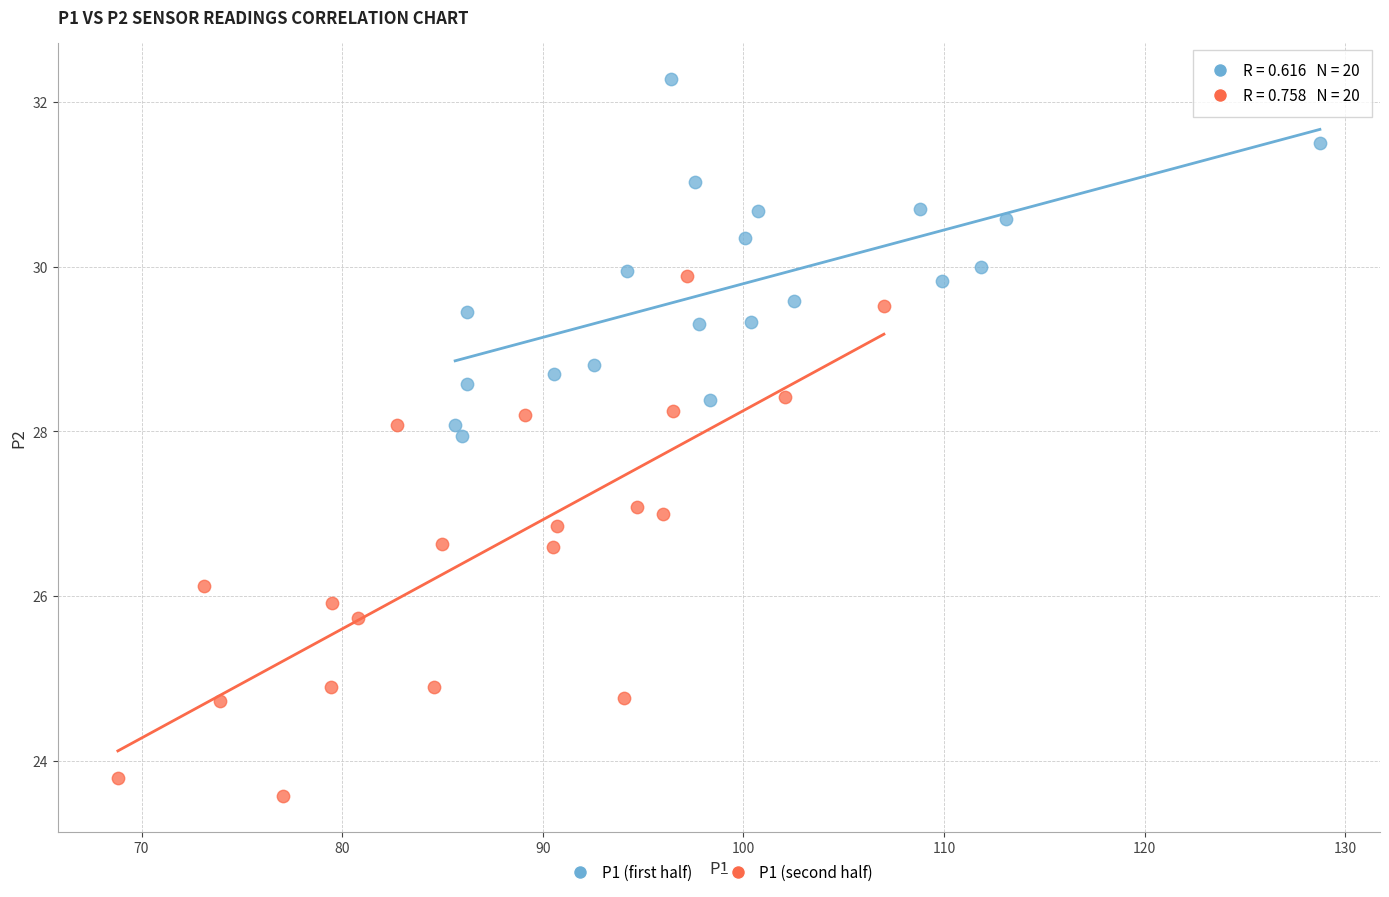

Which series has the largest Y range (max minus min)?

P1 (second half)